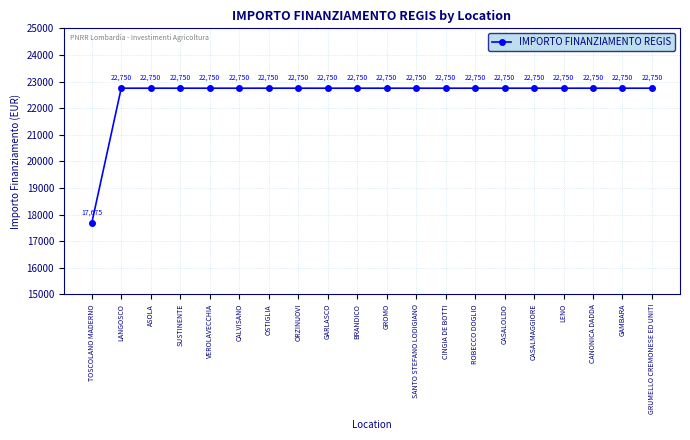

Does the chart have visible grid lines?

Yes